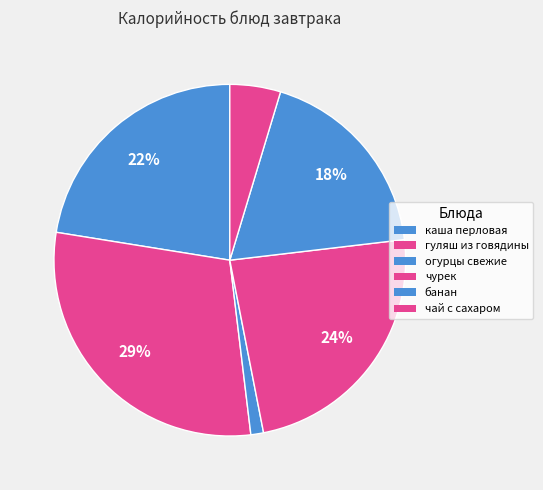

What percentage is the чурек slice, to the nearest percent?

24%